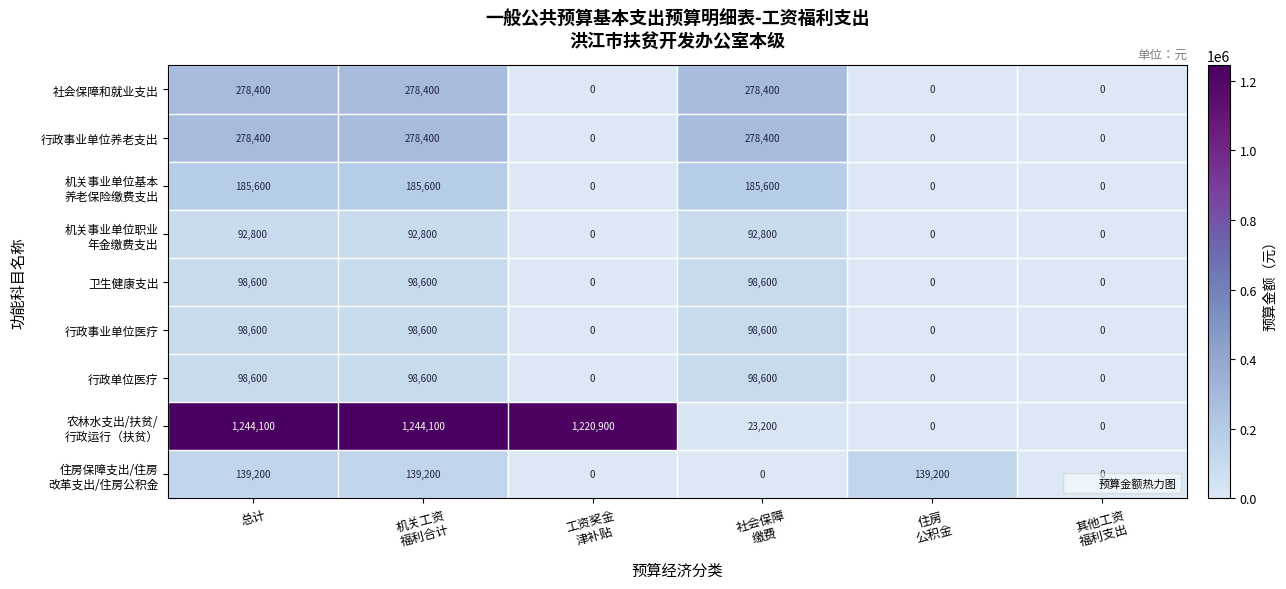

At how many categories does at least one series exceed 947750?

3